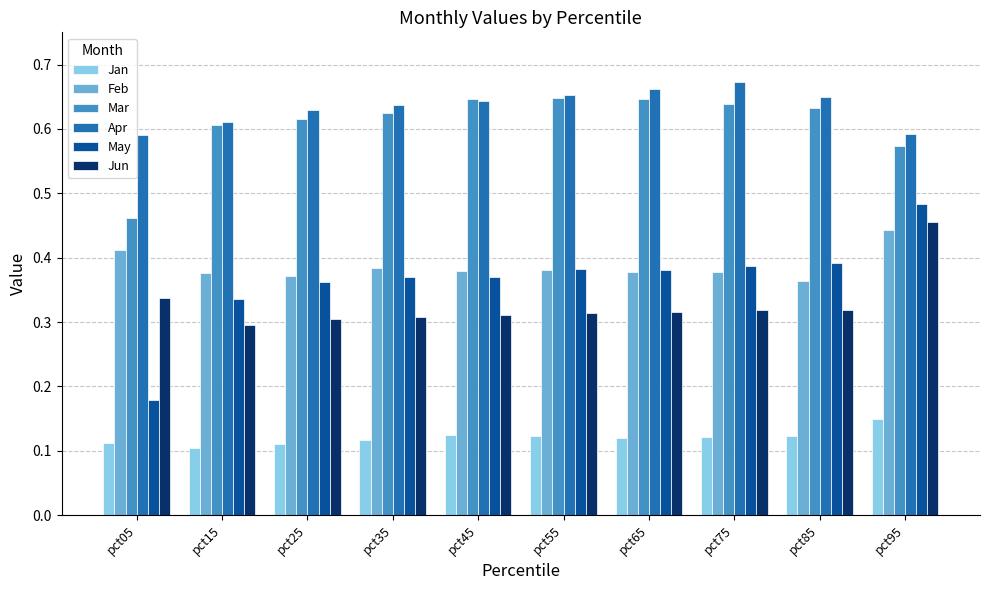

How many Apr values are between 0 and 1?

10